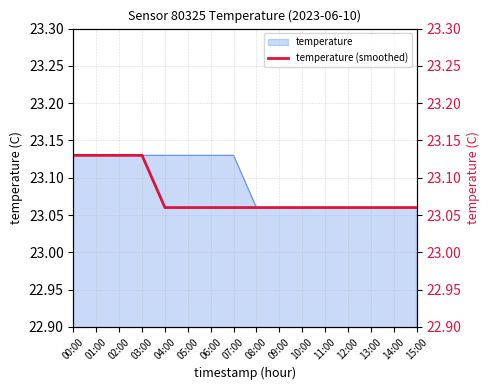

The value of temperature at 13:00 is 12.0. True or false?

False